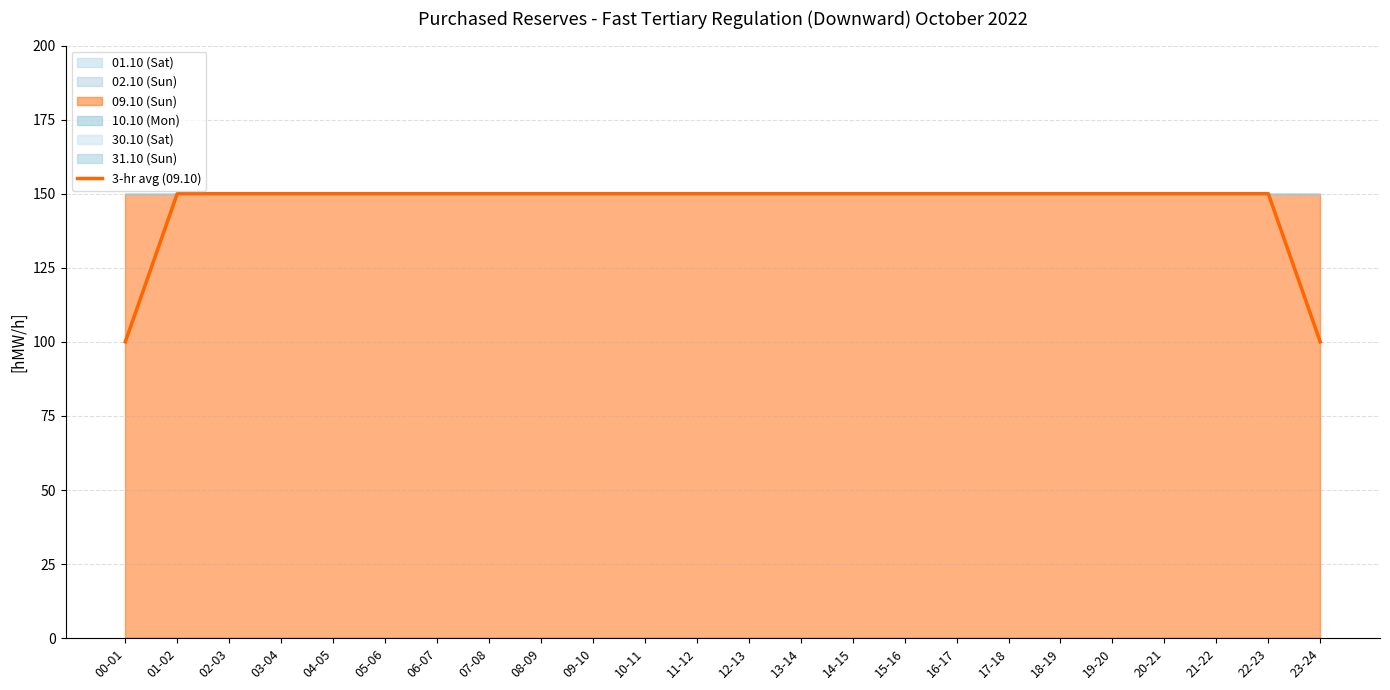

Which has a higher value, 20-21 or 10-11?

20-21